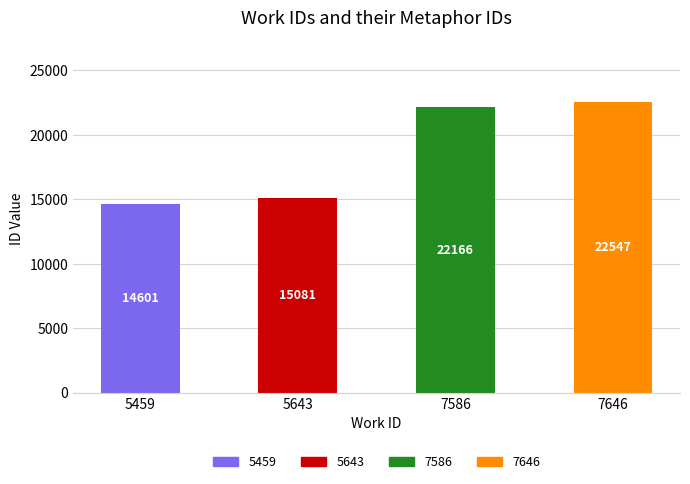

What is the difference between the second highest and minimum values?

7565